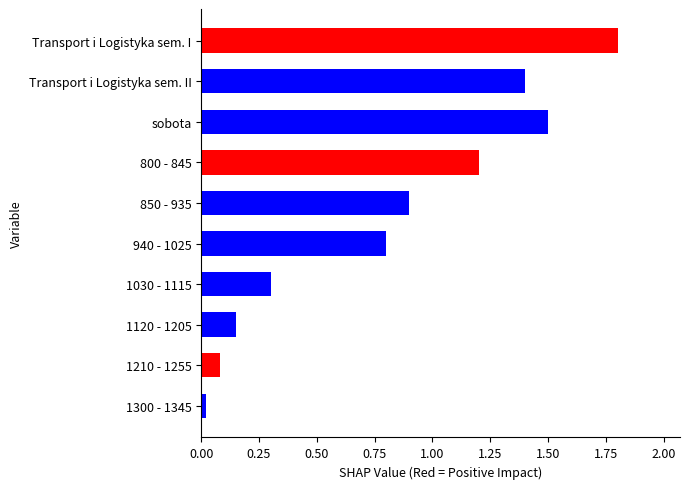

Rank the categories by value from lowest to highest.

1300 - 1345, 1210 - 1255, 1120 - 1205, 1030 - 1115, 940 - 1025, 850 - 935, 800 - 845, Transport i Logistyka sem. II, sobota, Transport i Logistyka sem. I